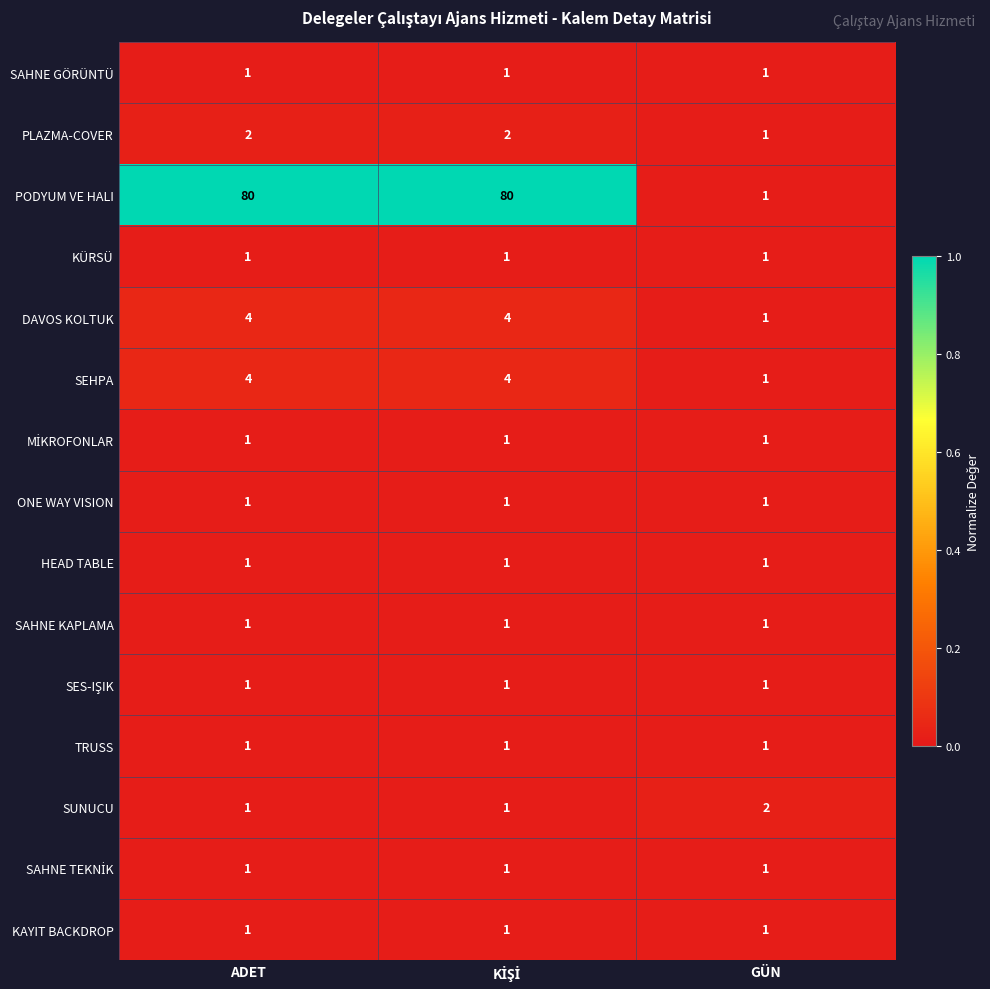

Which series has the largest total across all categories?

PODYUM VE HALI